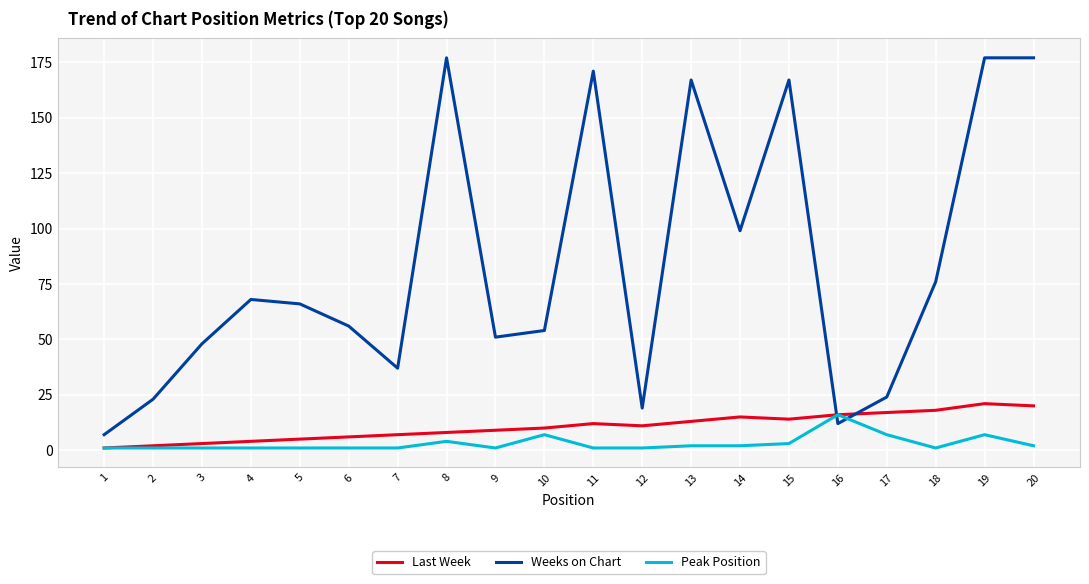

Reading left to right, what are all the values shown in this chart?

Last Week: 1=1	2=2	3=3	4=4	5=5	6=6	7=7	8=8	9=9	10=10	11=12	12=11	13=13	14=15	15=14	16=16	17=17	18=18	19=21	20=20
Weeks on Chart: 1=7	2=23	3=48	4=68	5=66	6=56	7=37	8=177	9=51	10=54	11=171	12=19	13=167	14=99	15=167	16=12	17=24	18=76	19=177	20=177
Peak Position: 1=1	2=1	3=1	4=1	5=1	6=1	7=1	8=4	9=1	10=7	11=1	12=1	13=2	14=2	15=3	16=16	17=7	18=1	19=7	20=2